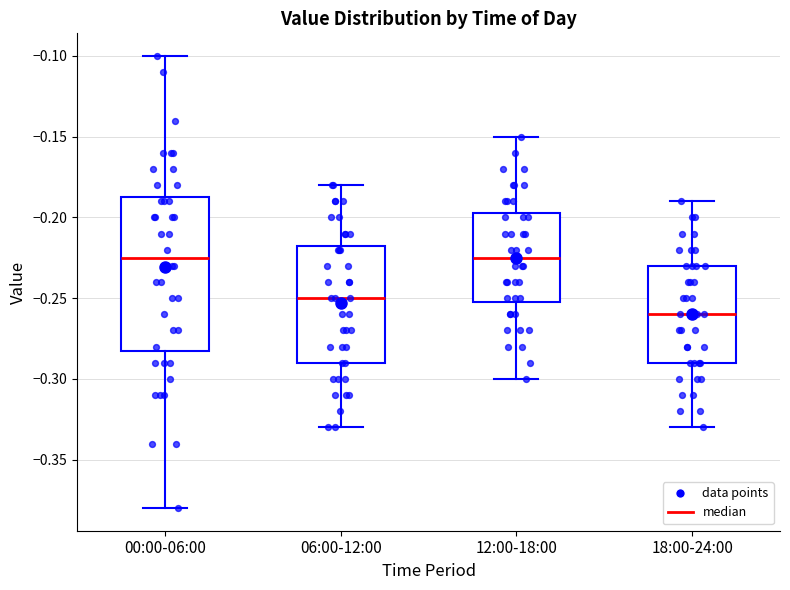

Reading left to right, transcribe this box plot: for each box, give where its median line is, the range the box spans, and where its two whiskers end, as read against the y-axis. The values are not printed on the chart, so give them approximately, as read against the axis.

00:00-06:00: median -0.225, box -0.280 to -0.185, whiskers -0.380 to -0.100
06:00-12:00: median -0.250, box -0.290 to -0.215, whiskers -0.330 to -0.180
12:00-18:00: median -0.225, box -0.250 to -0.195, whiskers -0.300 to -0.150
18:00-24:00: median -0.260, box -0.290 to -0.230, whiskers -0.330 to -0.190